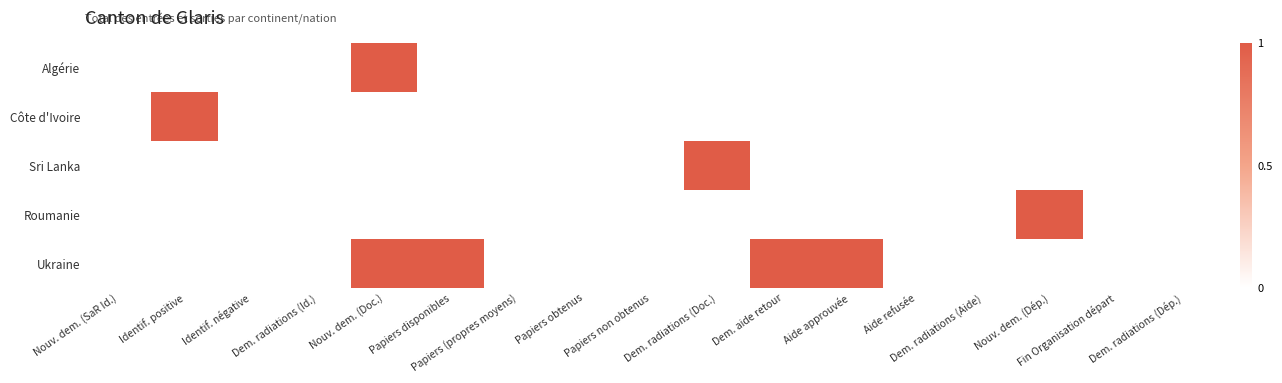

Reading right to left, extract all data points from this chart.

Algérie: Dem. radiations (Dép.)=0	Fin Organisation départ=0	Nouv. dem. (Dép.)=0	Dem. radiations (Aide)=0	Aide refusée=0	Aide approuvée=0	Dem. aide retour=0	Dem. radiations (Doc.)=0	Papiers non obtenus=0	Papiers obtenus=0	Papiers (propres moyens)=0	Papiers disponibles=0	Nouv. dem. (Doc.)=1	Dem. radiations (Id.)=0	Identif. négative=0	Identif. positive=0	Nouv. dem. (SaR Id.)=0
Côte d'Ivoire: Dem. radiations (Dép.)=0	Fin Organisation départ=0	Nouv. dem. (Dép.)=0	Dem. radiations (Aide)=0	Aide refusée=0	Aide approuvée=0	Dem. aide retour=0	Dem. radiations (Doc.)=0	Papiers non obtenus=0	Papiers obtenus=0	Papiers (propres moyens)=0	Papiers disponibles=0	Nouv. dem. (Doc.)=0	Dem. radiations (Id.)=0	Identif. négative=0	Identif. positive=1	Nouv. dem. (SaR Id.)=0
Sri Lanka: Dem. radiations (Dép.)=0	Fin Organisation départ=0	Nouv. dem. (Dép.)=0	Dem. radiations (Aide)=0	Aide refusée=0	Aide approuvée=0	Dem. aide retour=0	Dem. radiations (Doc.)=1	Papiers non obtenus=0	Papiers obtenus=0	Papiers (propres moyens)=0	Papiers disponibles=0	Nouv. dem. (Doc.)=0	Dem. radiations (Id.)=0	Identif. négative=0	Identif. positive=0	Nouv. dem. (SaR Id.)=0
Roumanie: Dem. radiations (Dép.)=0	Fin Organisation départ=0	Nouv. dem. (Dép.)=1	Dem. radiations (Aide)=0	Aide refusée=0	Aide approuvée=0	Dem. aide retour=0	Dem. radiations (Doc.)=0	Papiers non obtenus=0	Papiers obtenus=0	Papiers (propres moyens)=0	Papiers disponibles=0	Nouv. dem. (Doc.)=0	Dem. radiations (Id.)=0	Identif. négative=0	Identif. positive=0	Nouv. dem. (SaR Id.)=0
Ukraine: Dem. radiations (Dép.)=0	Fin Organisation départ=0	Nouv. dem. (Dép.)=0	Dem. radiations (Aide)=0	Aide refusée=0	Aide approuvée=1	Dem. aide retour=1	Dem. radiations (Doc.)=0	Papiers non obtenus=0	Papiers obtenus=0	Papiers (propres moyens)=0	Papiers disponibles=1	Nouv. dem. (Doc.)=1	Dem. radiations (Id.)=0	Identif. négative=0	Identif. positive=0	Nouv. dem. (SaR Id.)=0